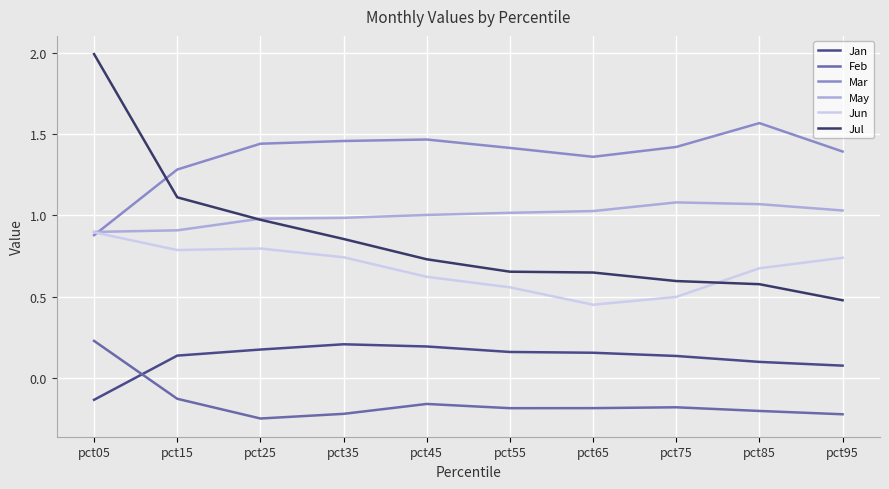

Is the value of Mar at pct35 greater than the value of Jan at pct25?

Yes